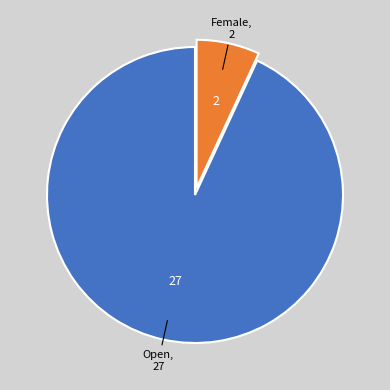

Is there a majority slice in this chart?

Yes